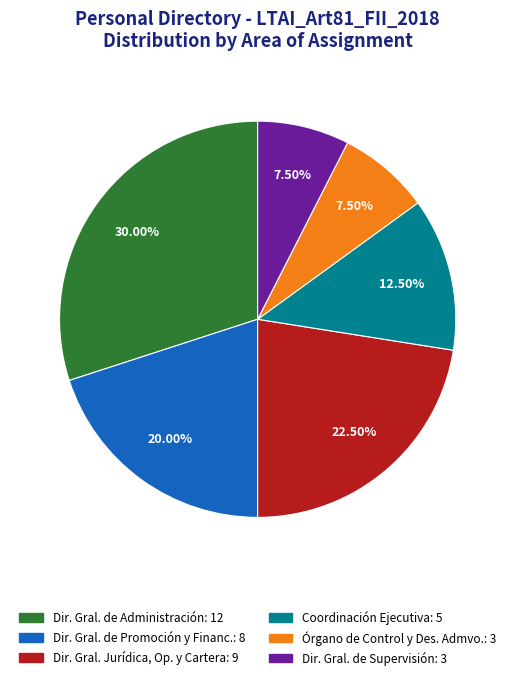

Does any single category account for the majority?

No